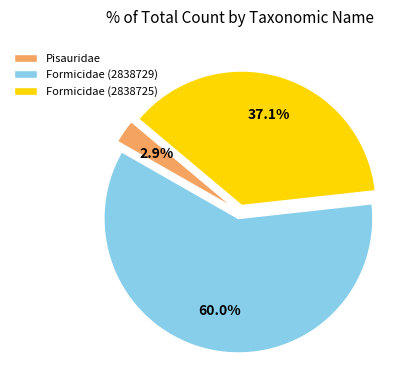

How many slices are in this pie chart?

3